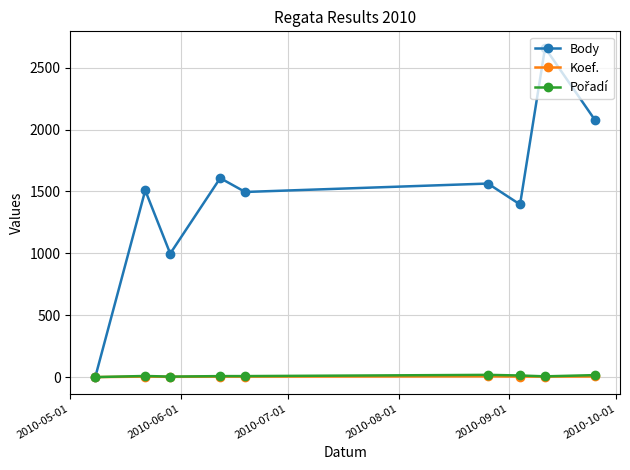

What is the greatest value displayed?

2661